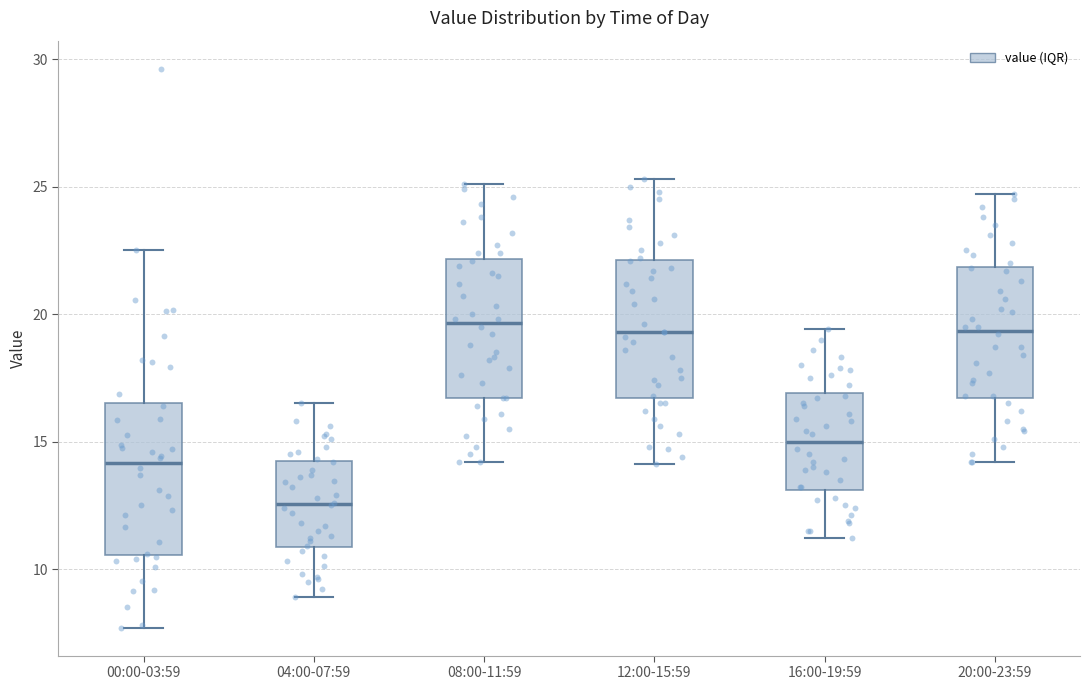

Reading left to right, read every box against the y-axis: the position of its median line, the range the box covers, and the ends of its whiskers. The values are not printed on the chart, so give them approximately, as read against the axis.

00:00-03:59: median 14.0, box 10.5 to 16.5, whiskers 7.5 to 22.5
04:00-07:59: median 12.5, box 11.0 to 14.0, whiskers 9.0 to 16.5
08:00-11:59: median 19.5, box 16.5 to 22.0, whiskers 14.0 to 25.0
12:00-15:59: median 19.5, box 16.5 to 22.0, whiskers 14.0 to 25.5
16:00-19:59: median 15.0, box 13.0 to 17.0, whiskers 11.0 to 19.5
20:00-23:59: median 19.5, box 16.5 to 22.0, whiskers 14.0 to 24.5